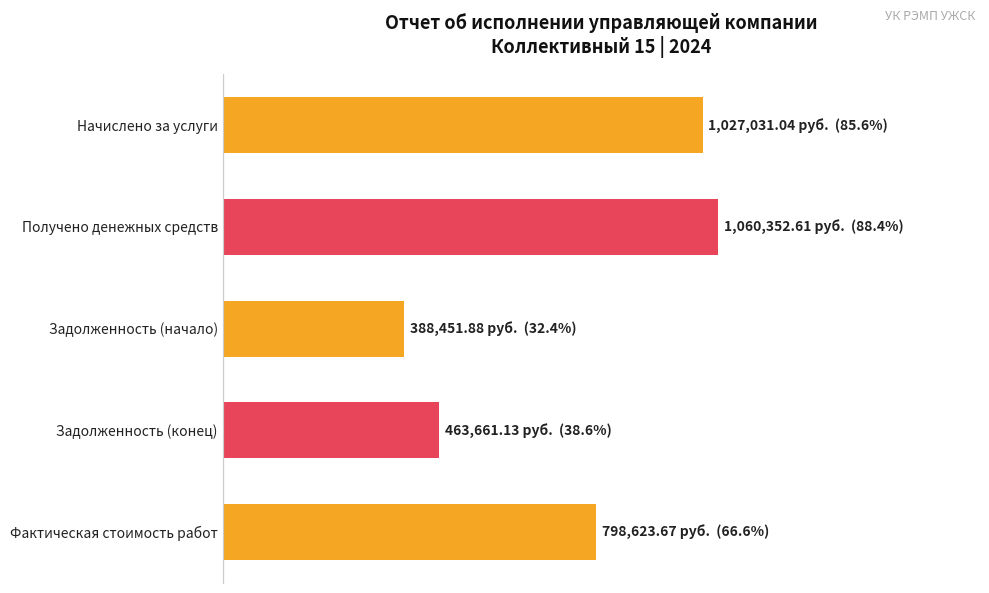

List the labels in order of value, smallest first.

Задолженность (начало), Задолженность (конец), Фактическая стоимость работ, Начислено за услуги, Получено денежных средств